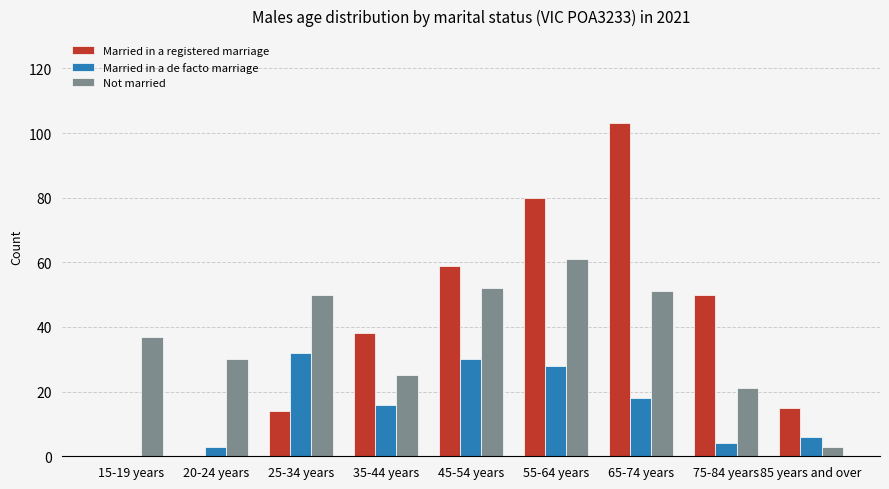

Which category has the highest value in the Married in a registered marriage series?

65-74 years